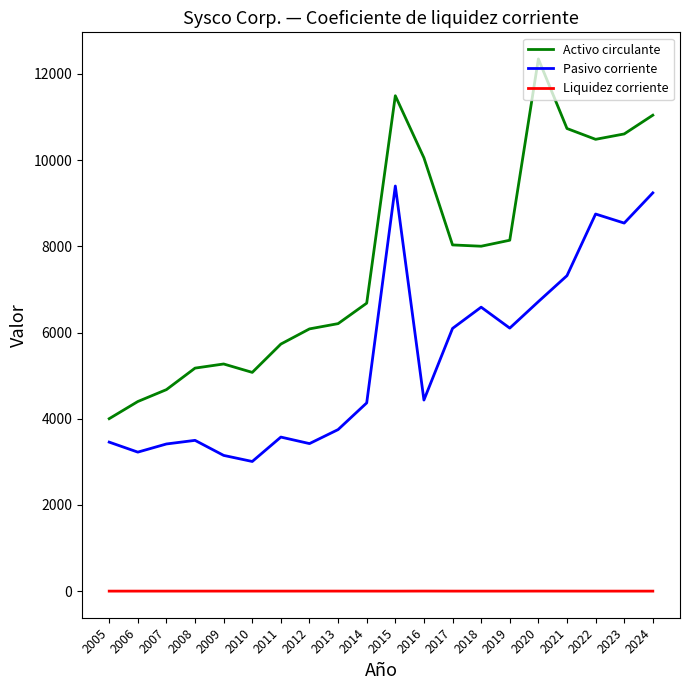

At which category is the sum across all series the highest?

2015